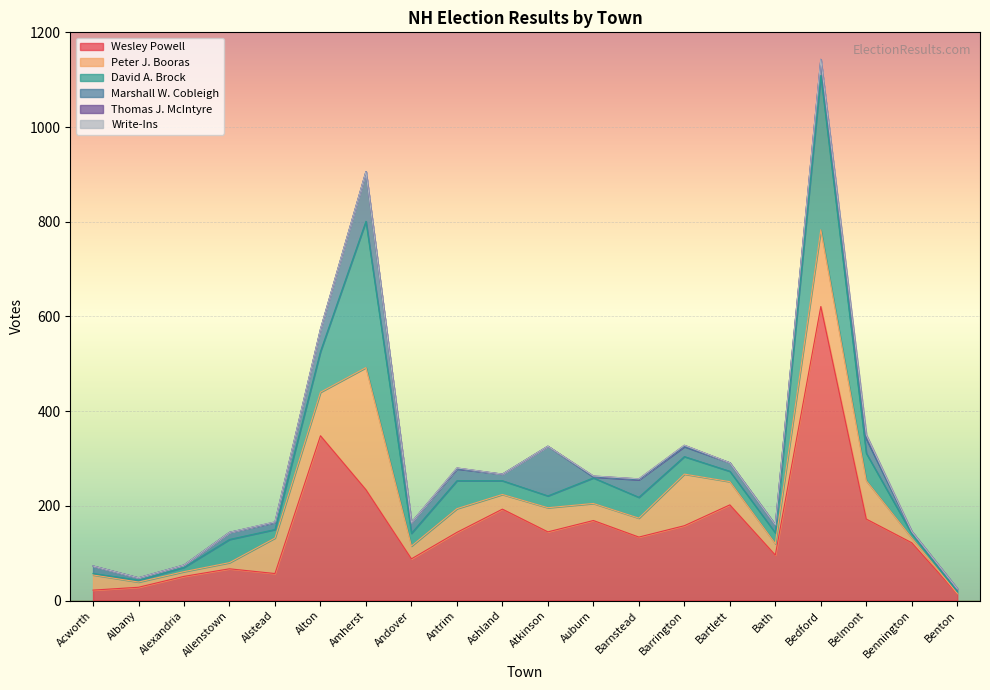

What position from the right is Bartlett?

6